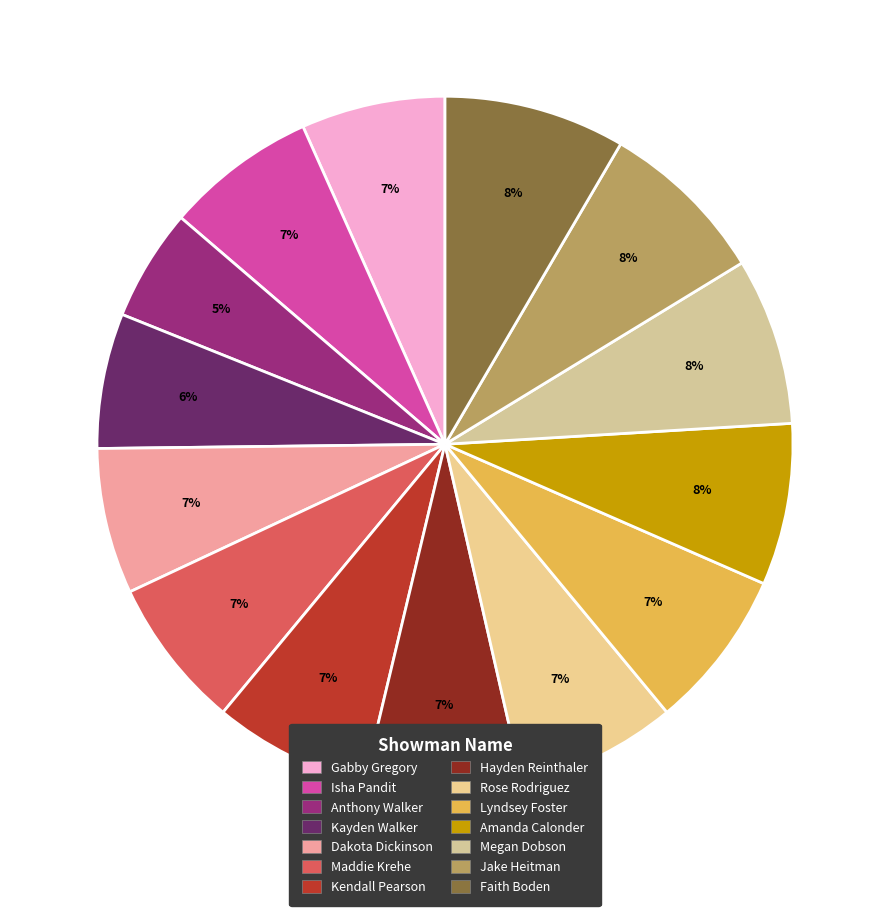

Rank the categories by value from highest to lowest.

Faith Boden, Jake Heitman, Megan Dobson, Amanda Calonder, Rose Rodriguez, Lyndsey Foster, Hayden Reinthaler, Kendall Pearson, Isha Pandit, Maddie Krehe, Dakota Dickinson, Gabby Gregory, Kayden Walker, Anthony Walker